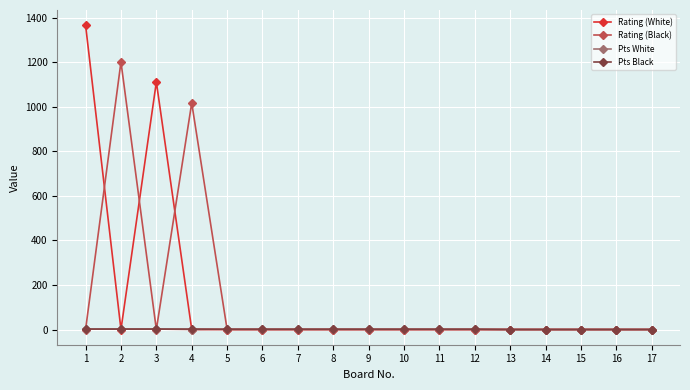

At how many categories does at least one series exceed 355?

4